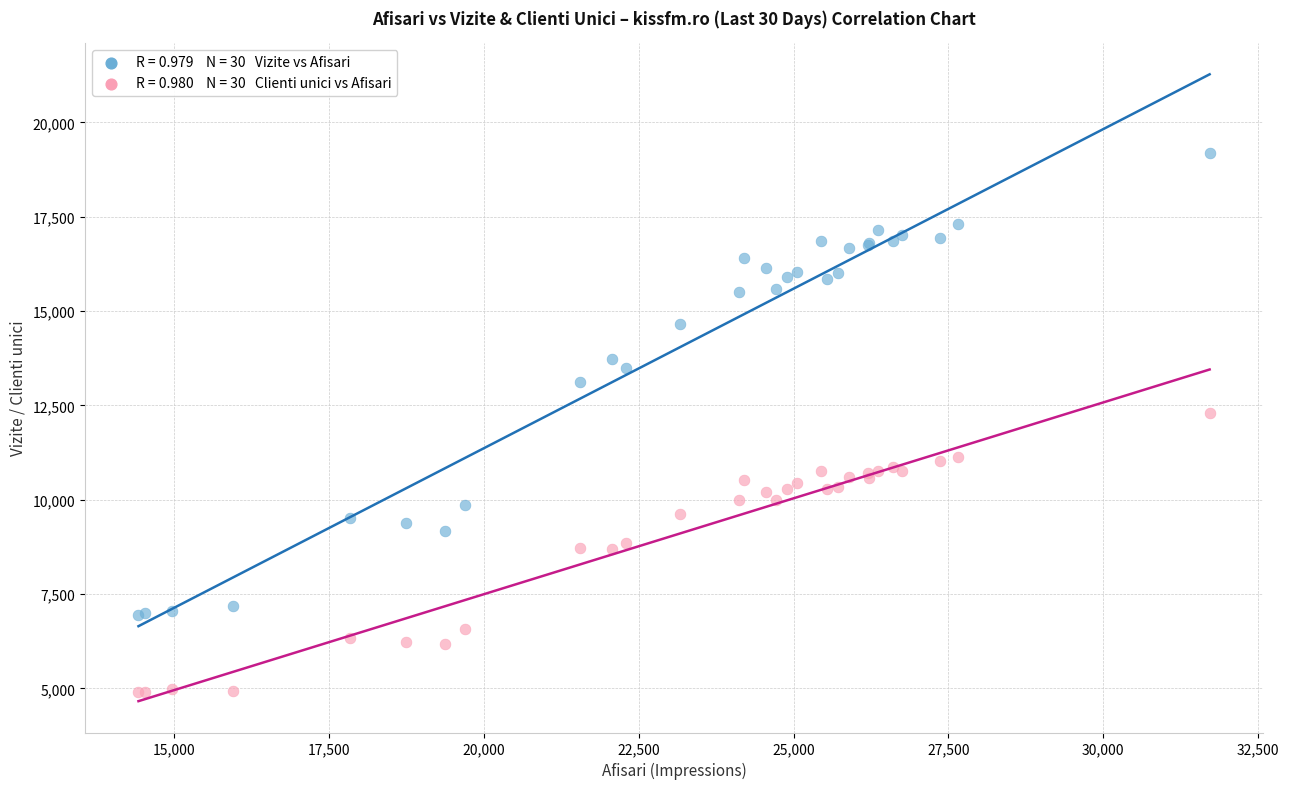

Across all series, what Y value is closest to 12037?

12296